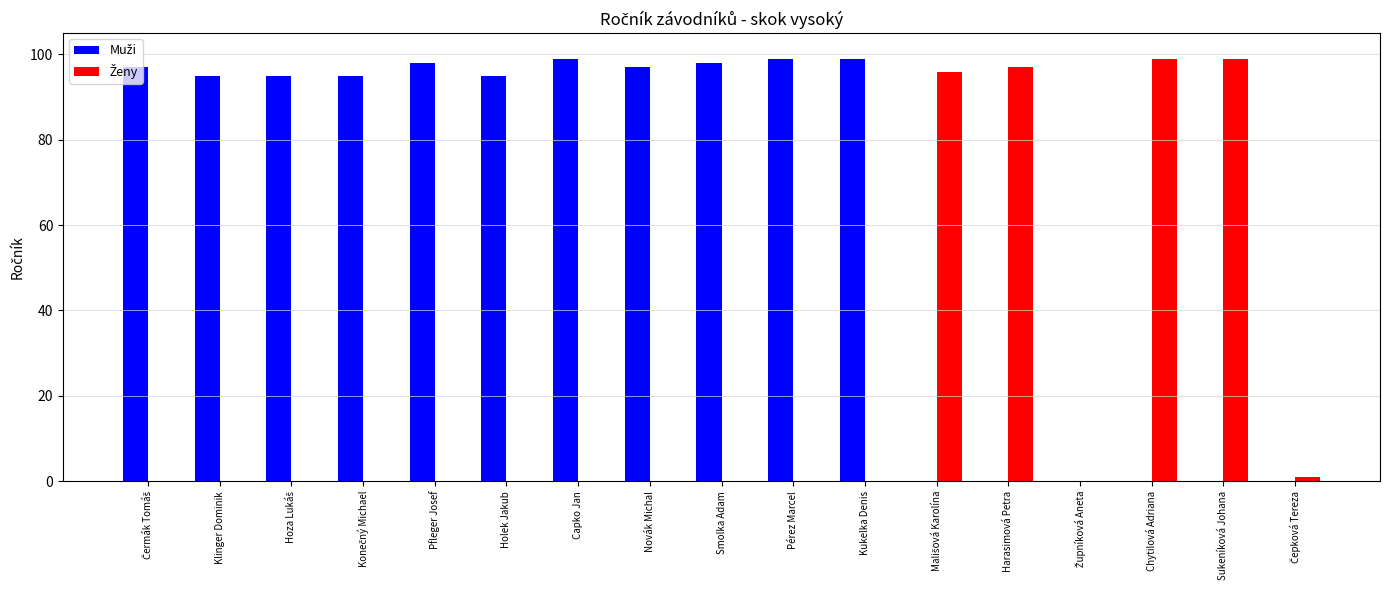

What is the greatest value displayed?

99